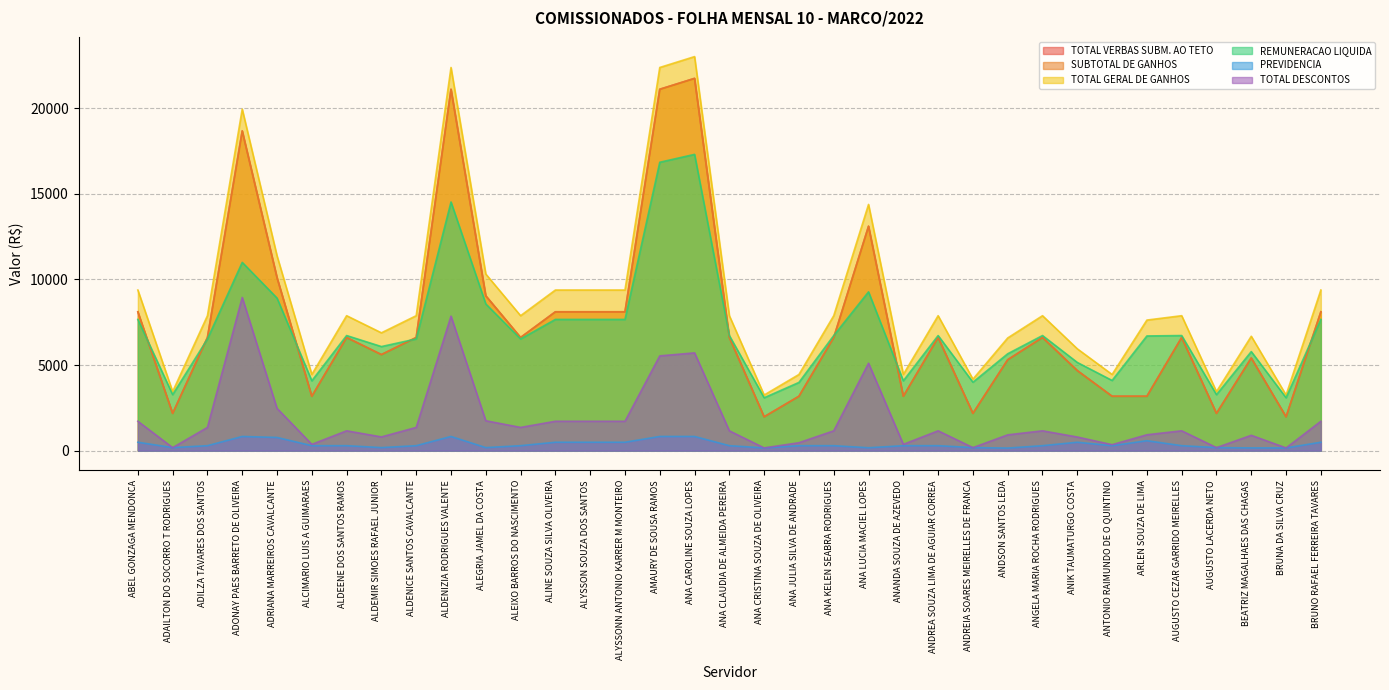

Which series has the widest spread of values?

SUBTOTAL DE GANHOS